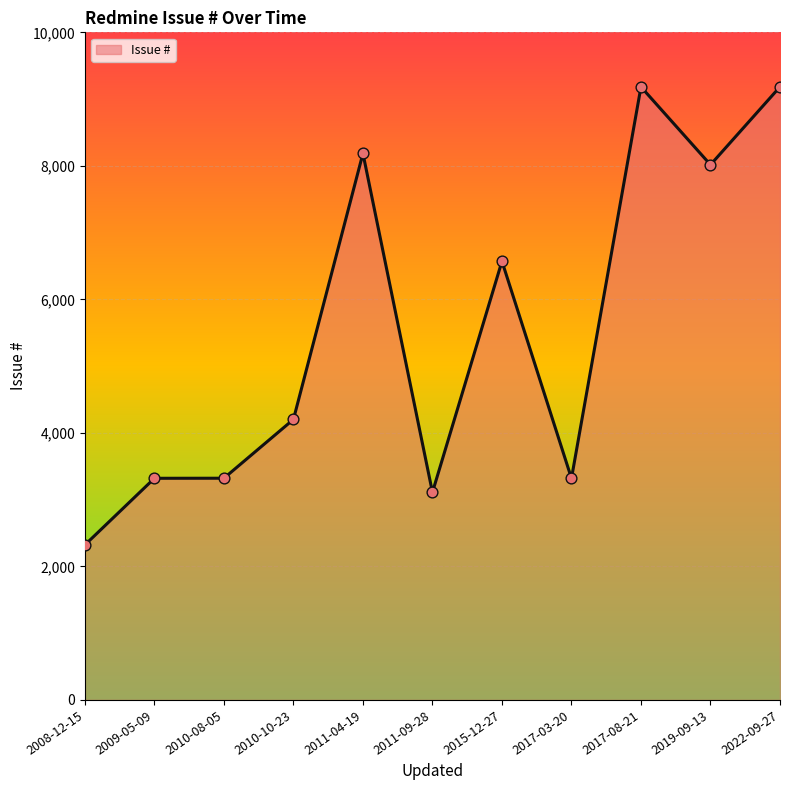

Between 2022-09-27 and 2010-10-23, which is larger?

2022-09-27